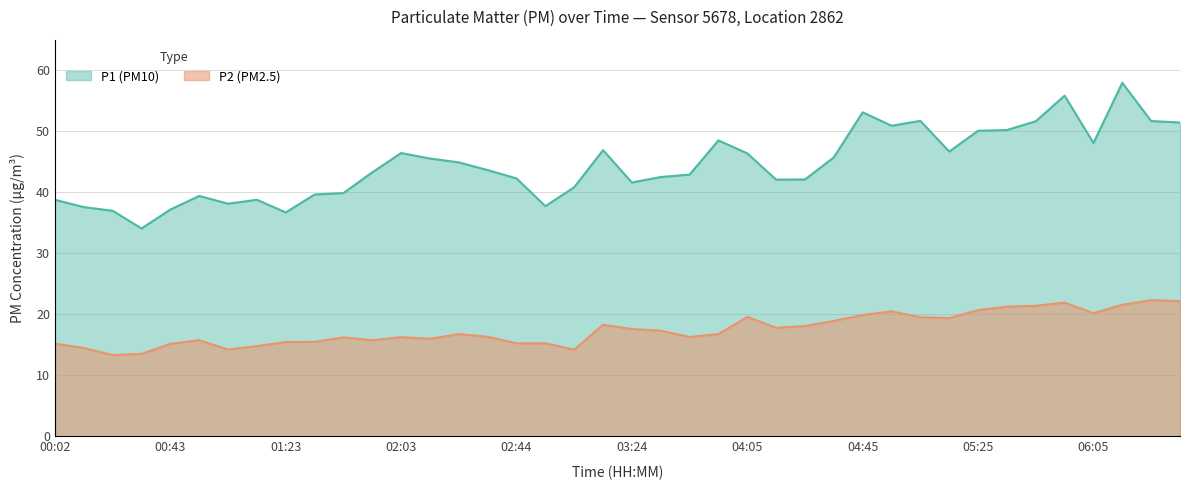

At how many categories does at least one series exceed 48?

12